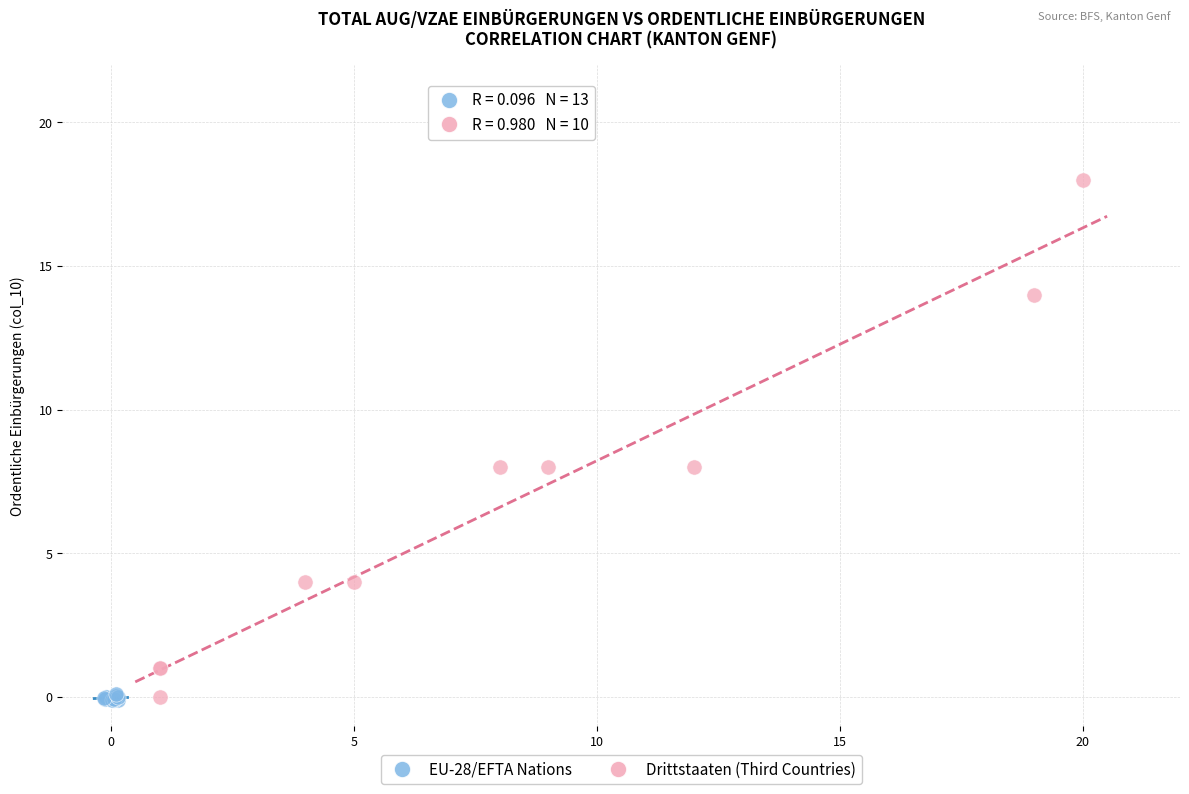

Which series contains the highest Y value?

Drittstaaten (Third Countries)